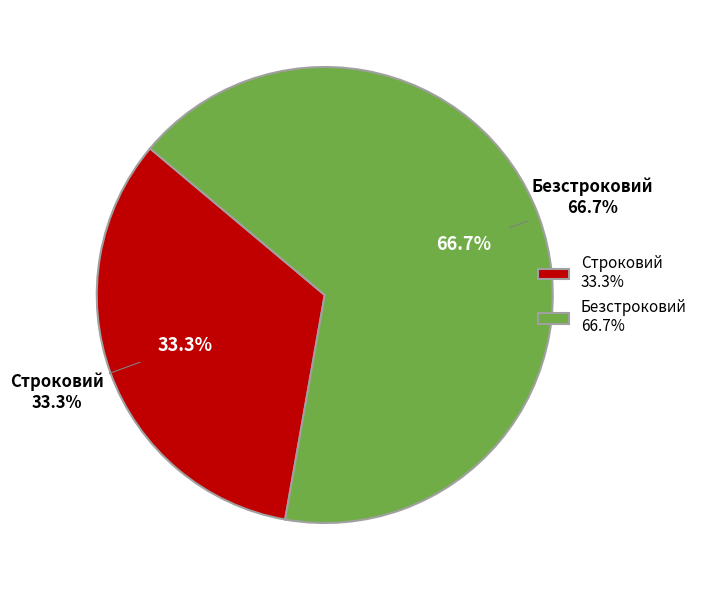

Is it true that Строковий is 20% of the pie?

False